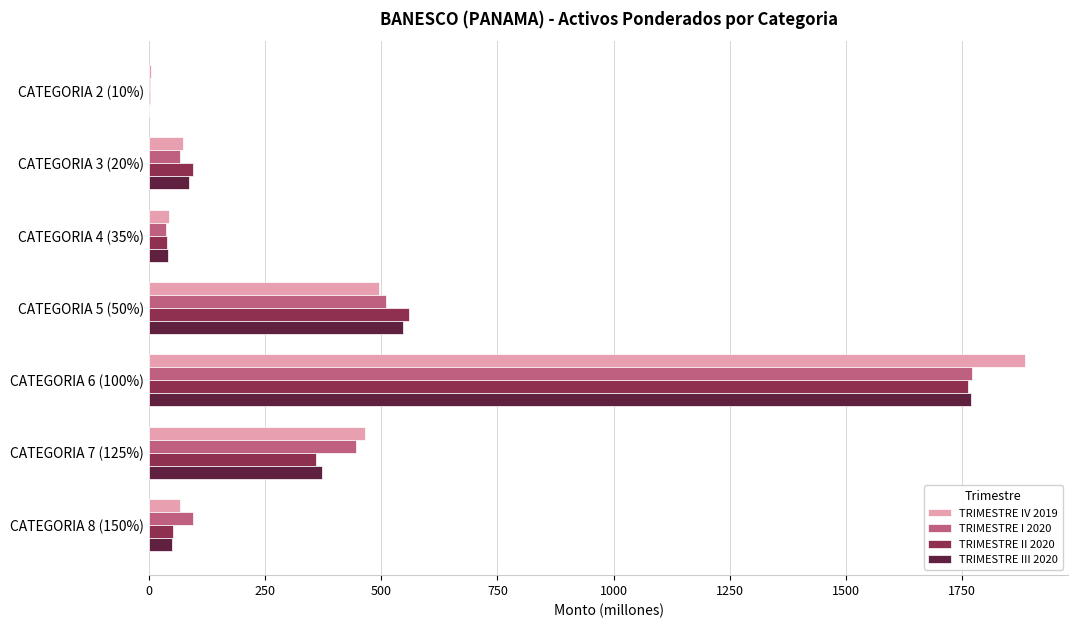

At which label is TRIMESTRE II 2020 closest to 882?

CATEGORIA 5 (50%)